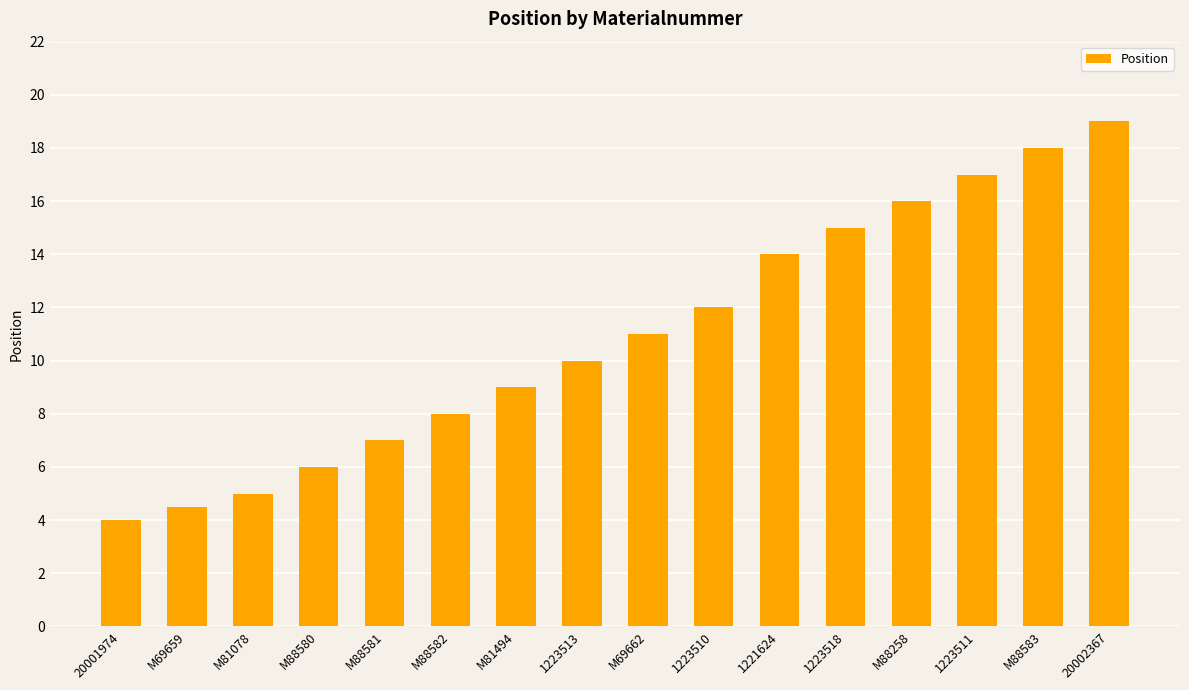

At which label is the value closest to 11?

M69662